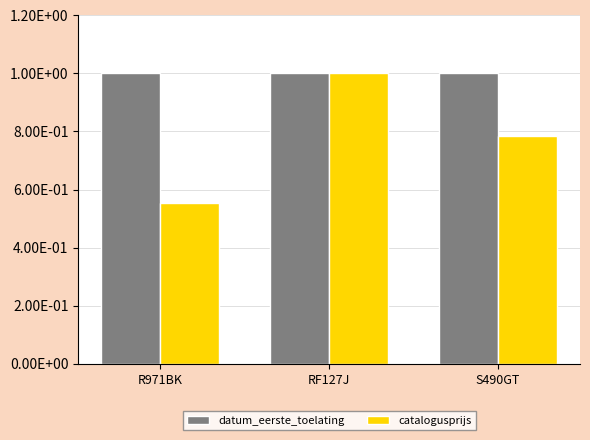

What are all the series names shown in the legend?

datum_eerste_toelating, catalogusprijs